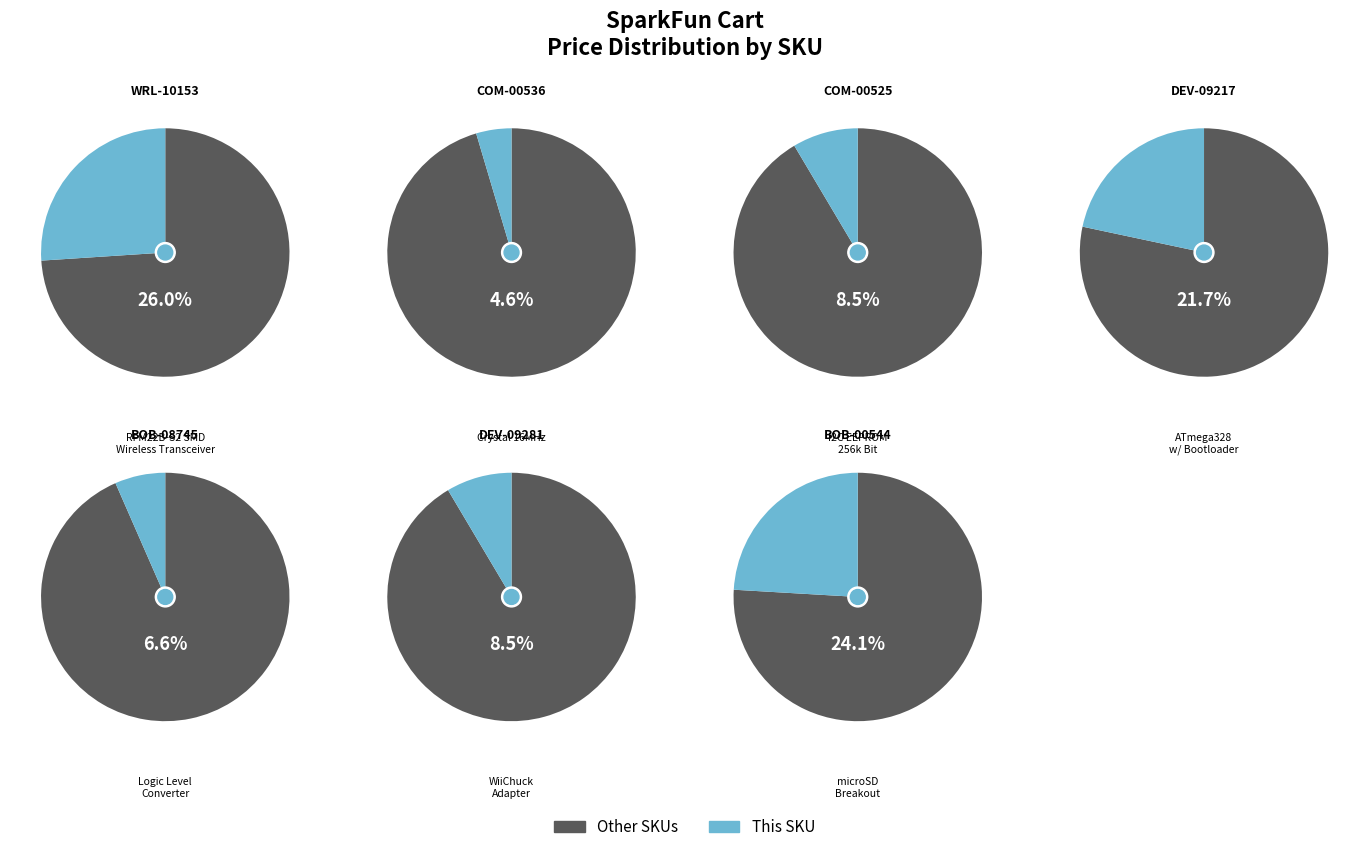

Count the number of slices in the pie.

7